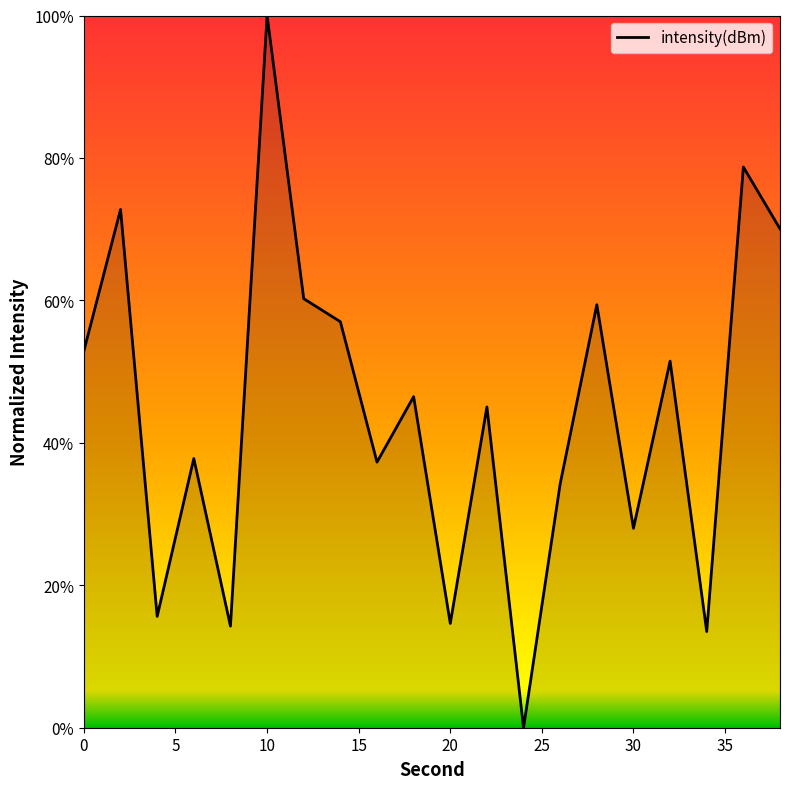

What is the difference between the maximum and minimum values?

100.0